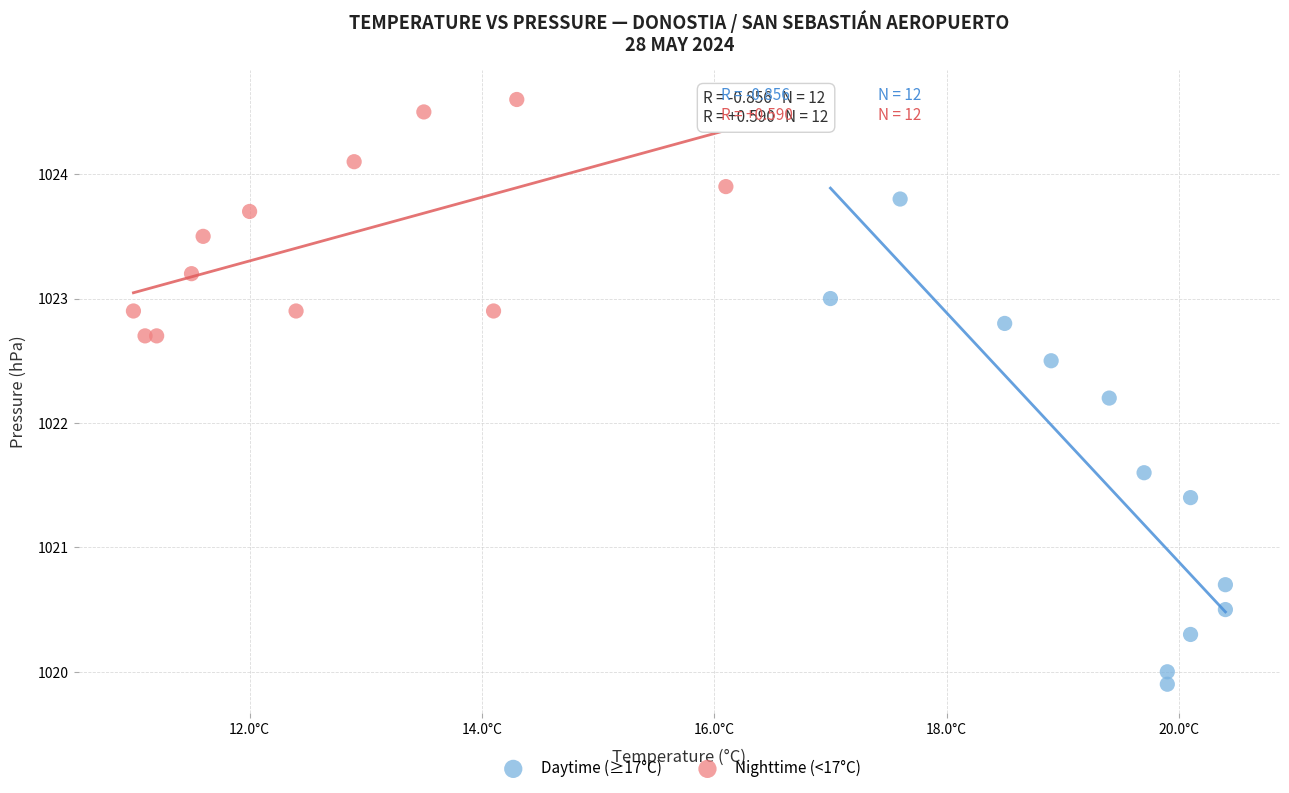

Which series reaches the maximum Y coordinate?

Nighttime (<17°C)